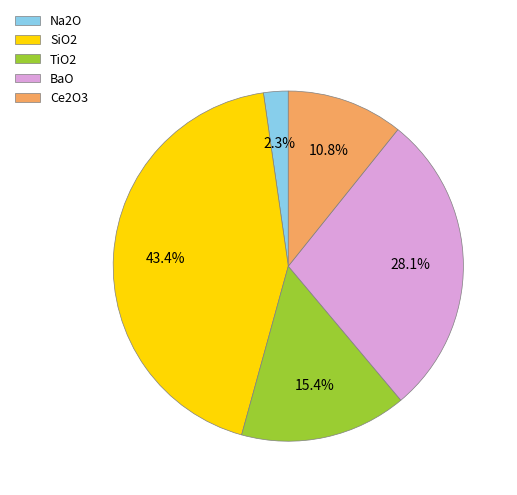

Is there any slice that represents more than half of the pie?

No